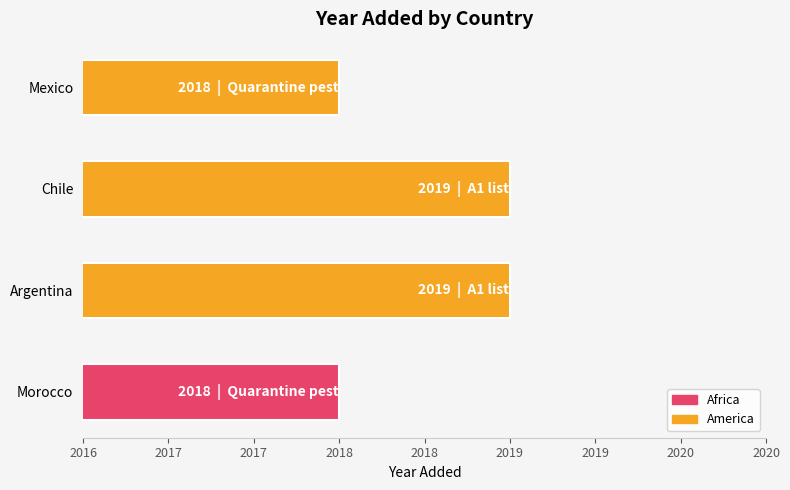

Does the chart contain stacked bars?

No